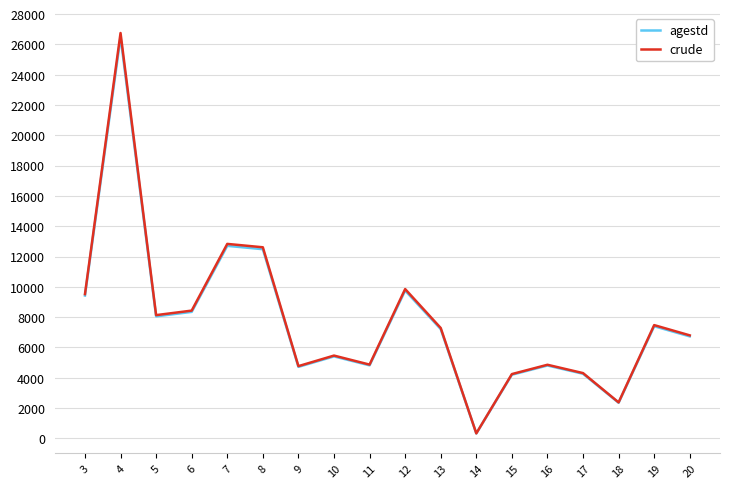

The value of agestd at 8 is 12484.0. True or false?

True